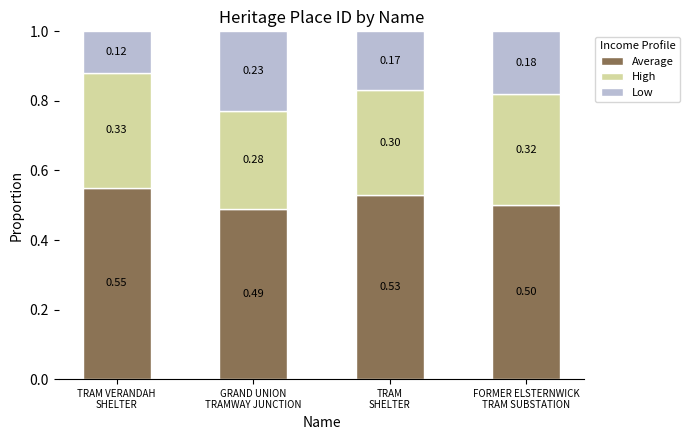

Does the chart contain stacked bars?

Yes